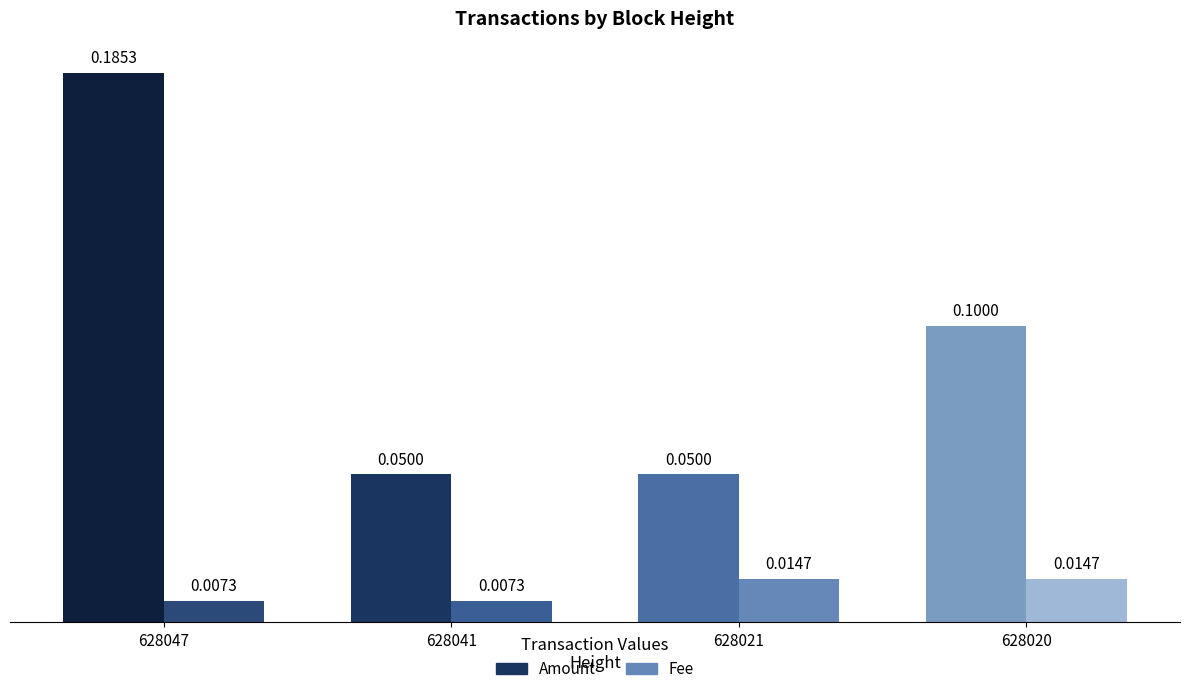

How many bars are there in each group?

2